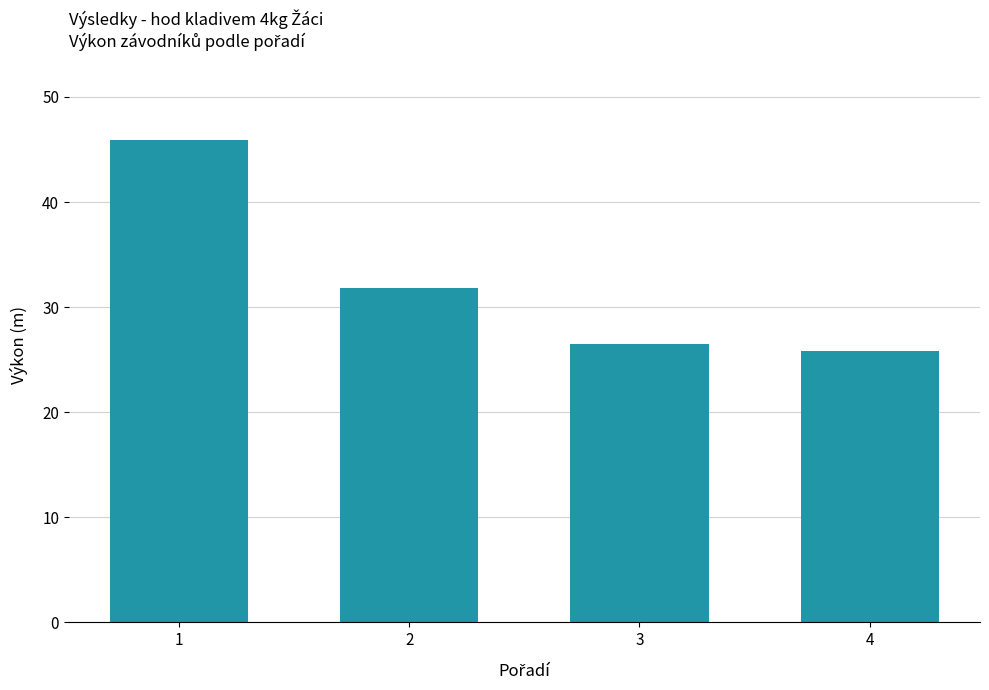

Where does the data first go above 31?

1